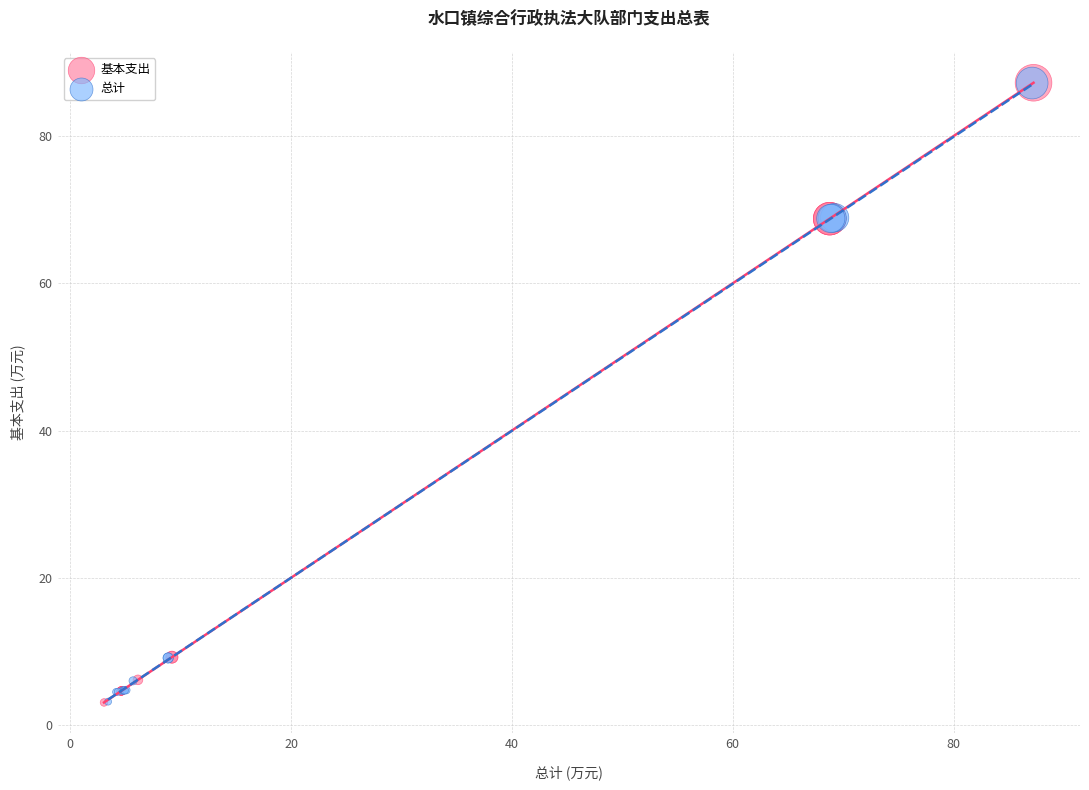

Which series has the largest Y range (max minus min)?

基本支出